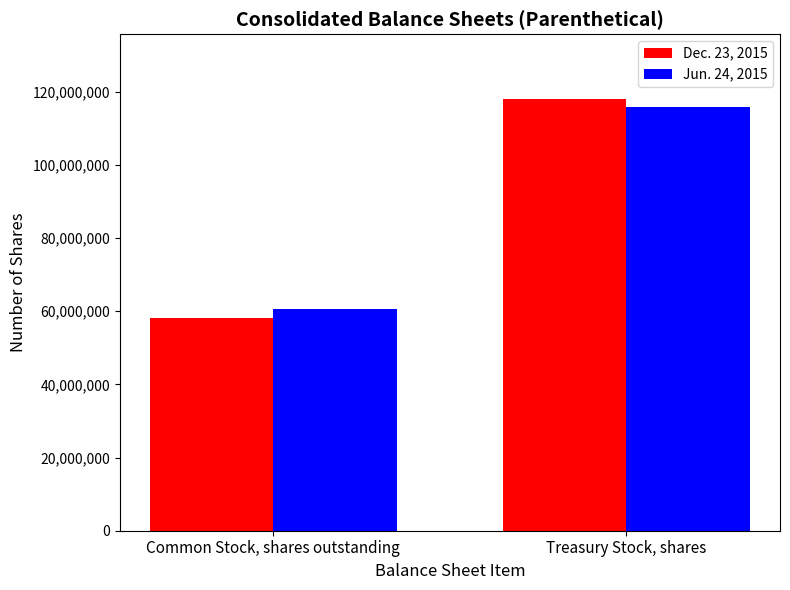

Reading left to right, list all the values displayed in this chart.

Dec. 23, 2015: 58255713	117990936
Jun. 24, 2015: 60585608	115661041